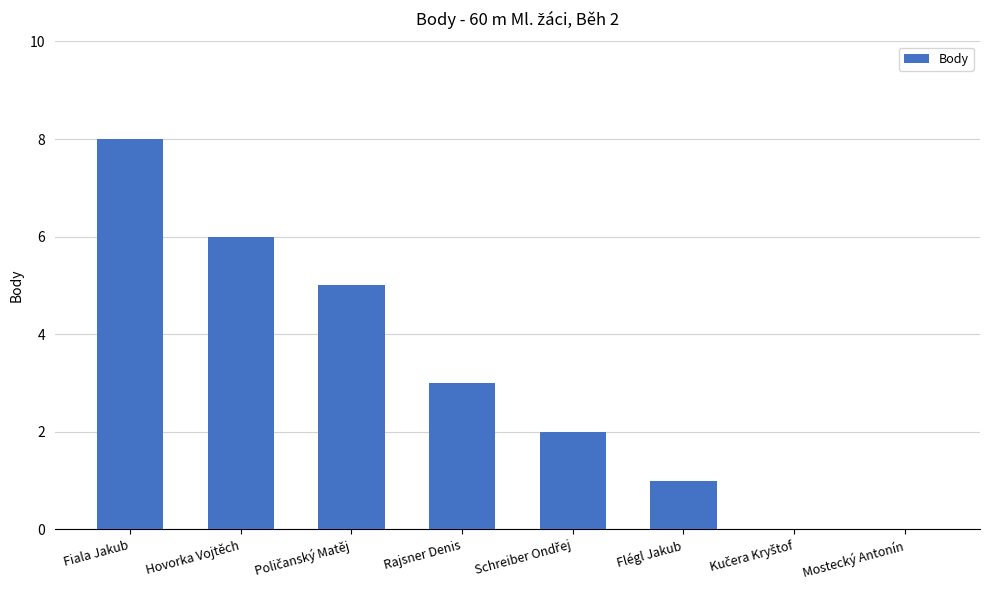

How many categories are shown in the chart?

8